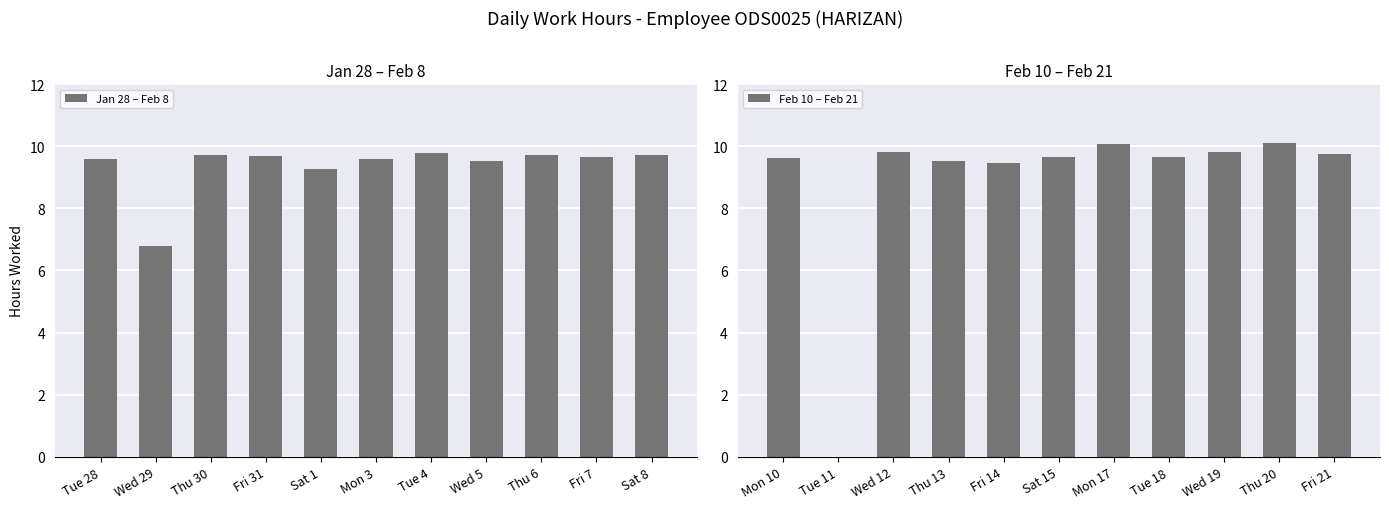

What is the sum of the Feb 10 – Feb 21 values at Mon 10 and Thu 20?

19.7